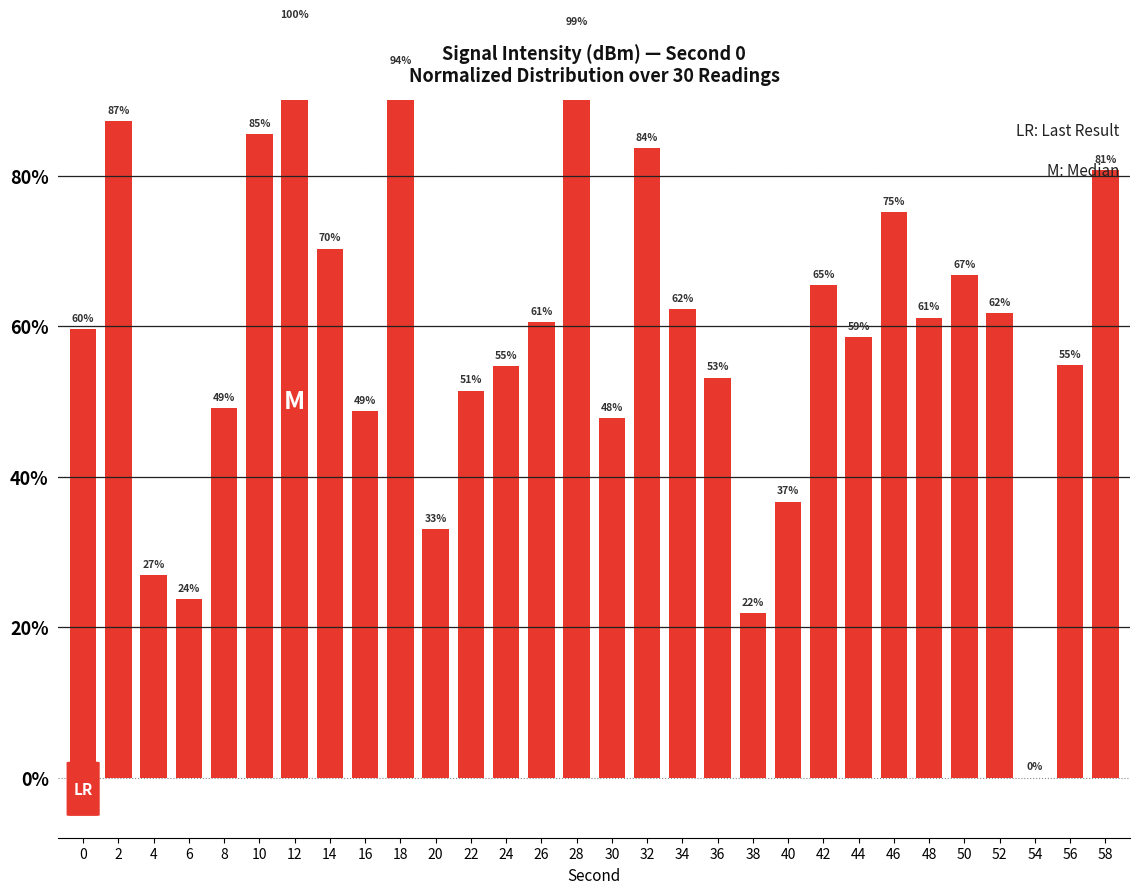

True or false: the data shows 0.0 at 54.

True